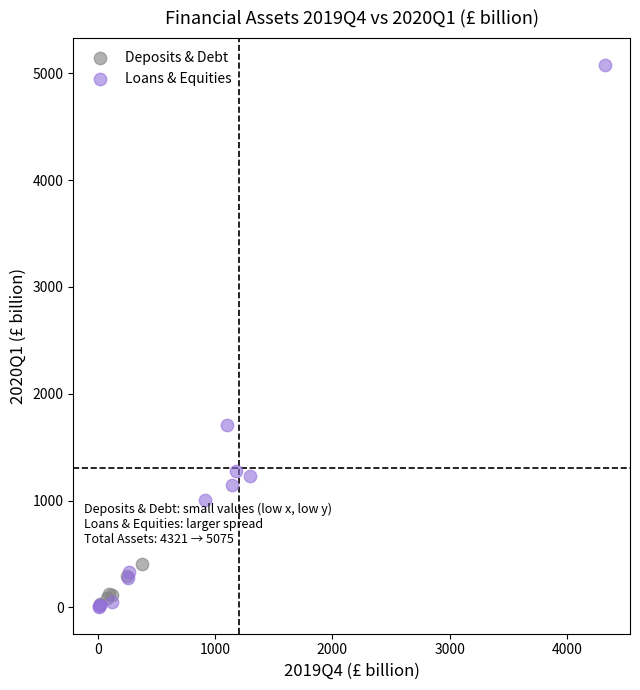

Which series reaches the maximum Y coordinate?

Loans & Equities